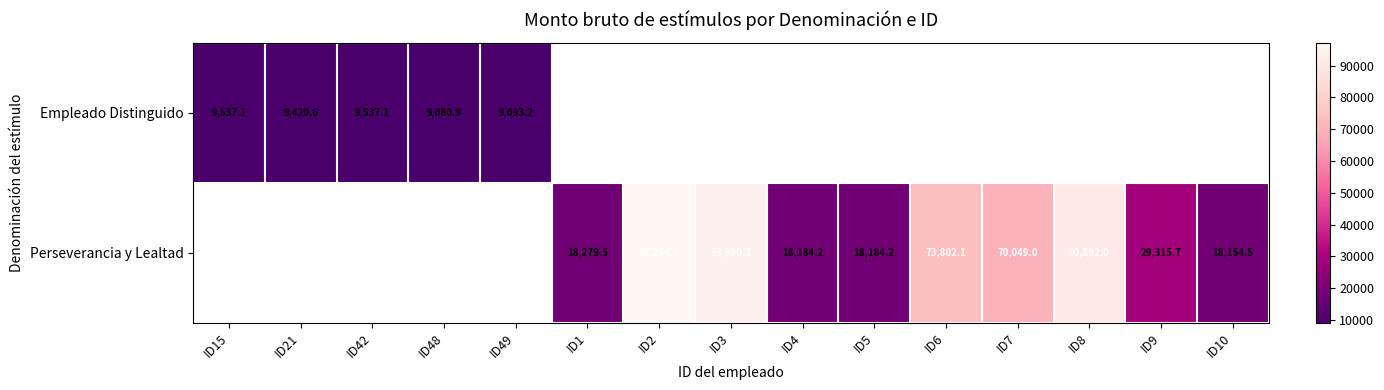

Is the value of Empleado Distinguido at ID6 greater than the value of Perseverancia y Lealtad at ID48?

No